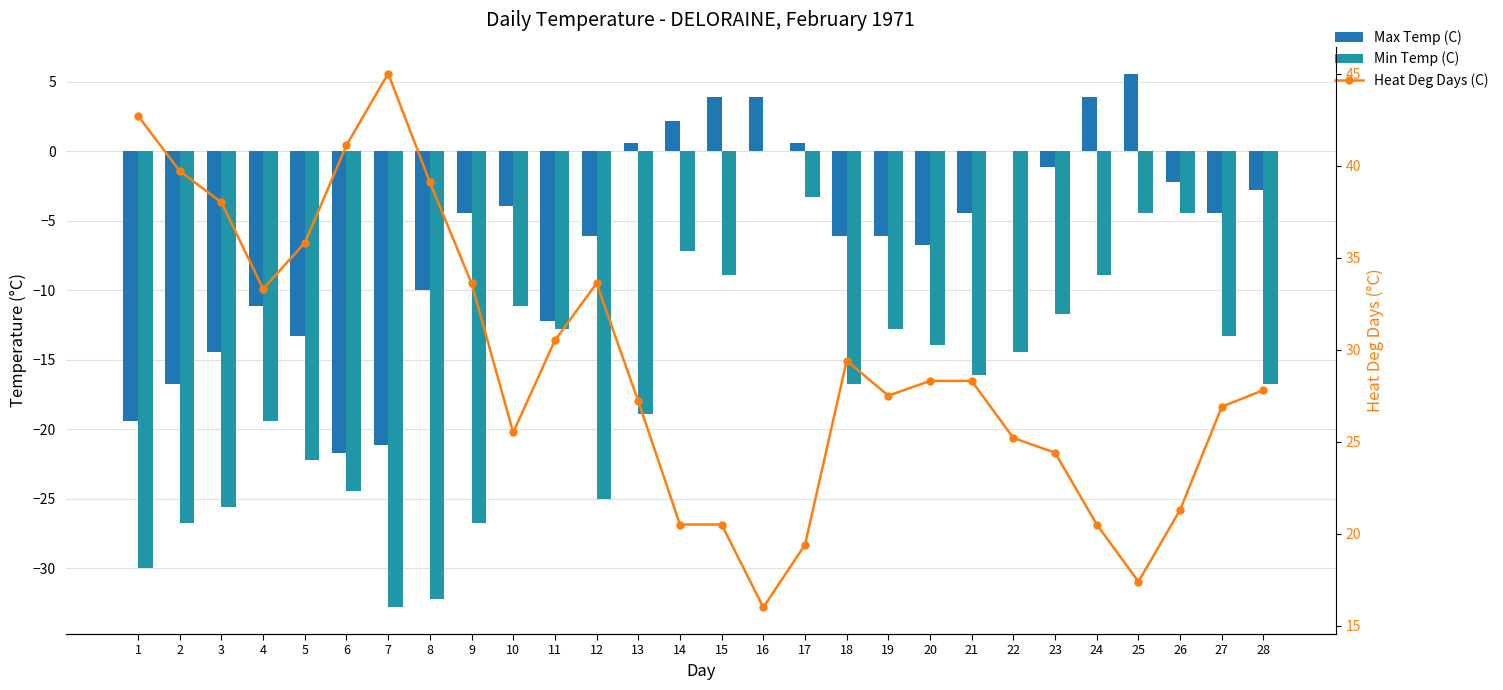

What are all the series names shown in the legend?

Max Temp (C), Min Temp (C), Heat Deg Days (C)